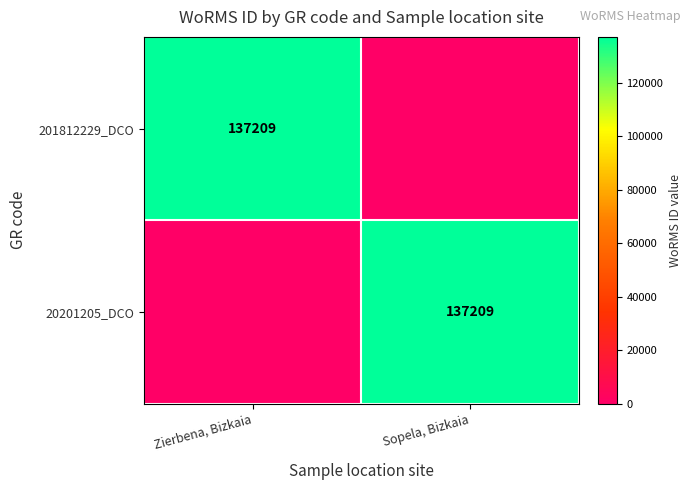

Is it true that 201812229_DCO equals 44729 at Zierbena, Bizkaia?

False